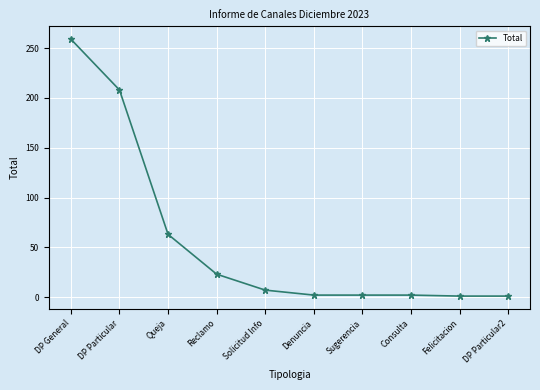

What is the ratio of the value at Consulta to the value at Denuncia?

1.0